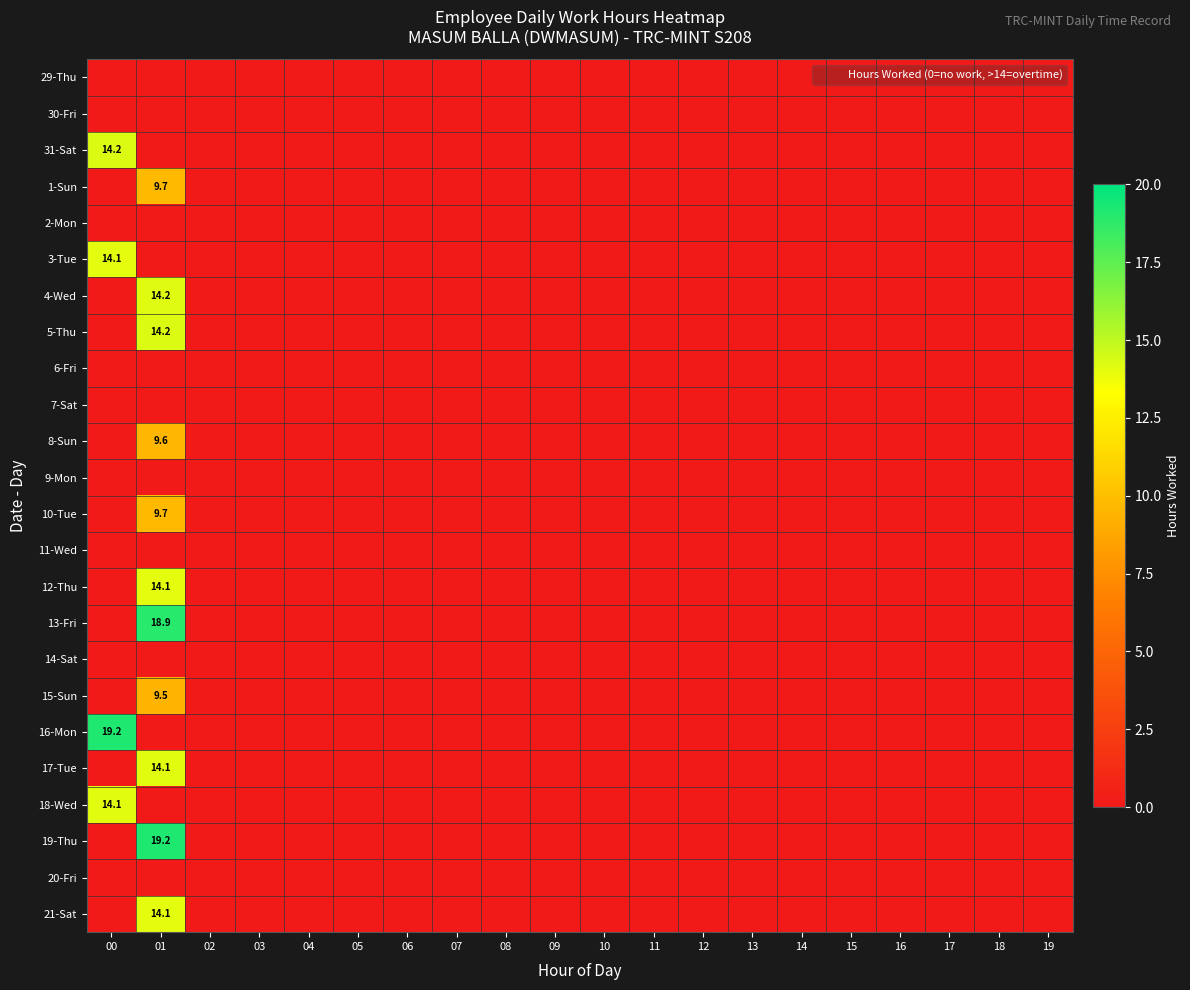

Which has a higher value, 11 or 10?

11